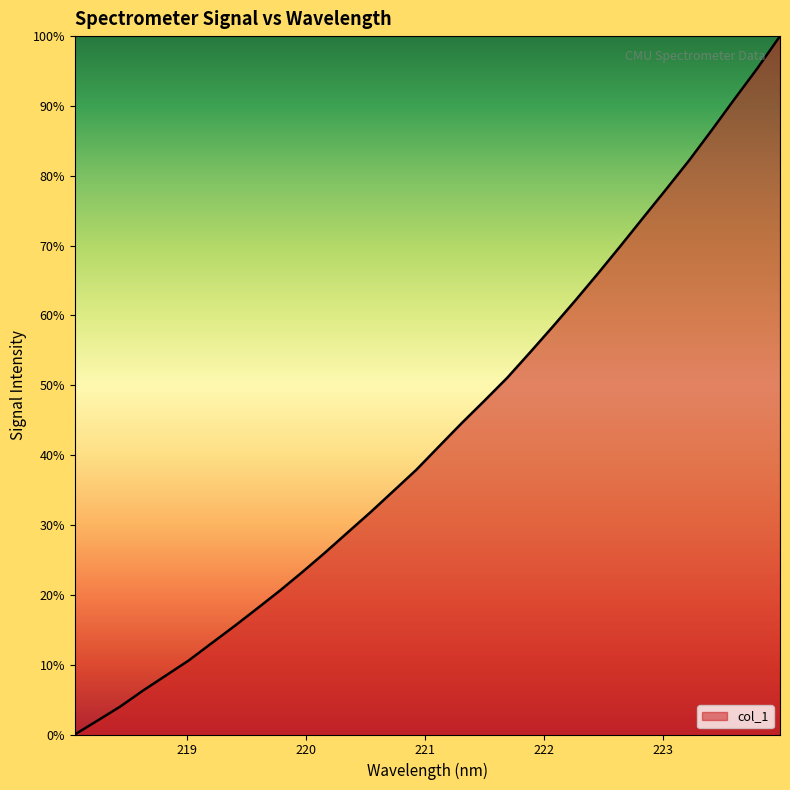

Does the chart have visible grid lines?

No